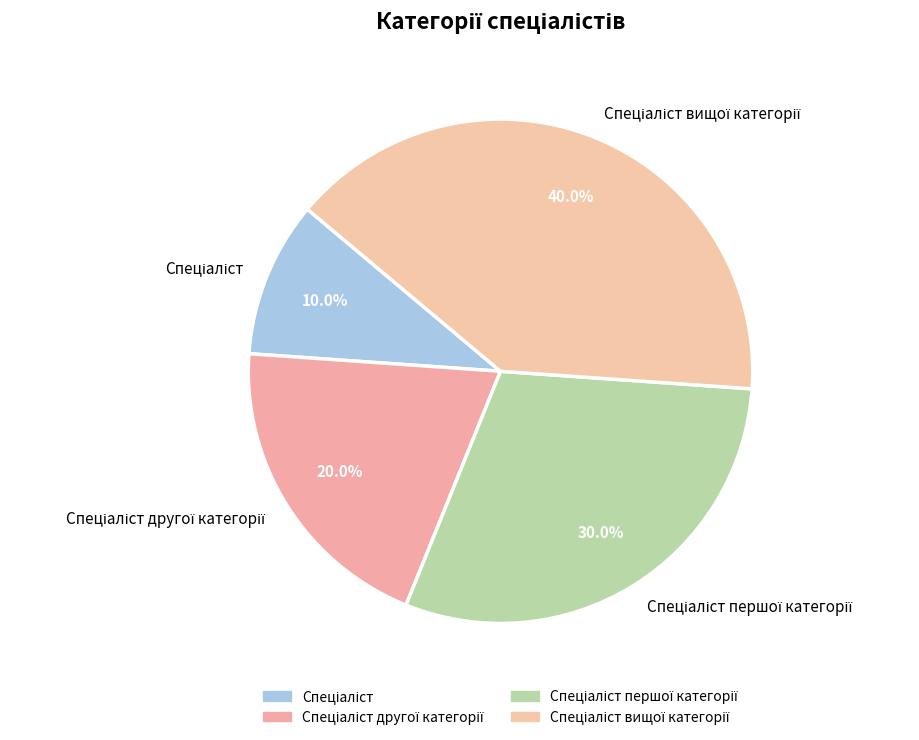

Is there any slice that represents more than half of the pie?

No